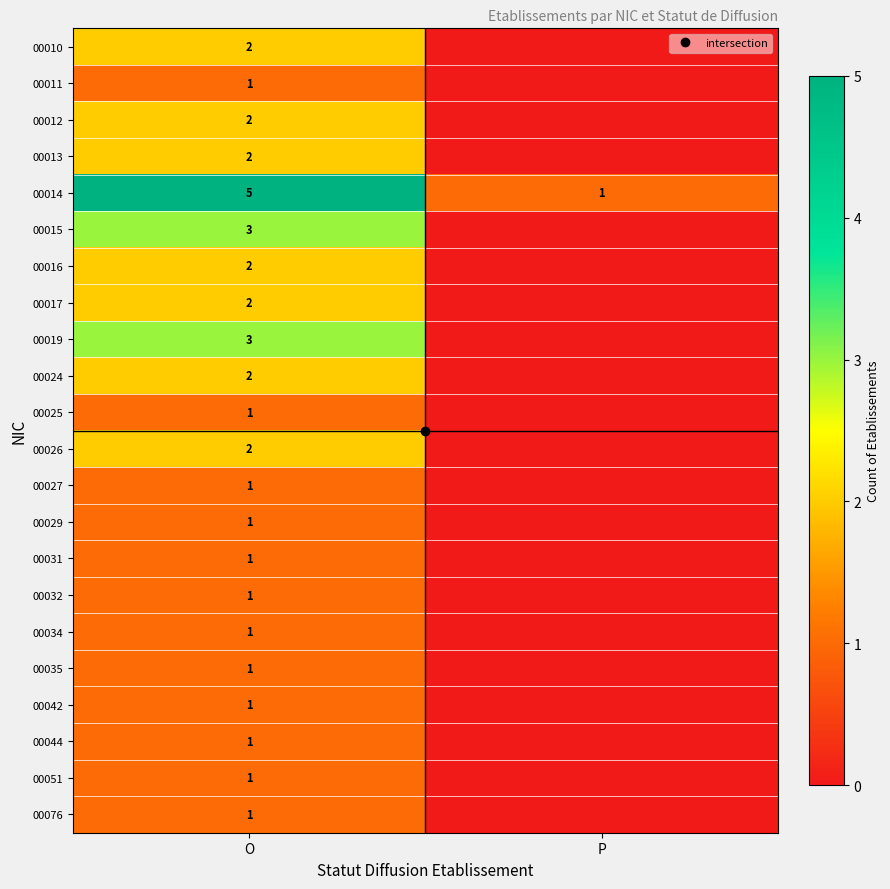

Is it true that 00034 equals 1 at O?

True